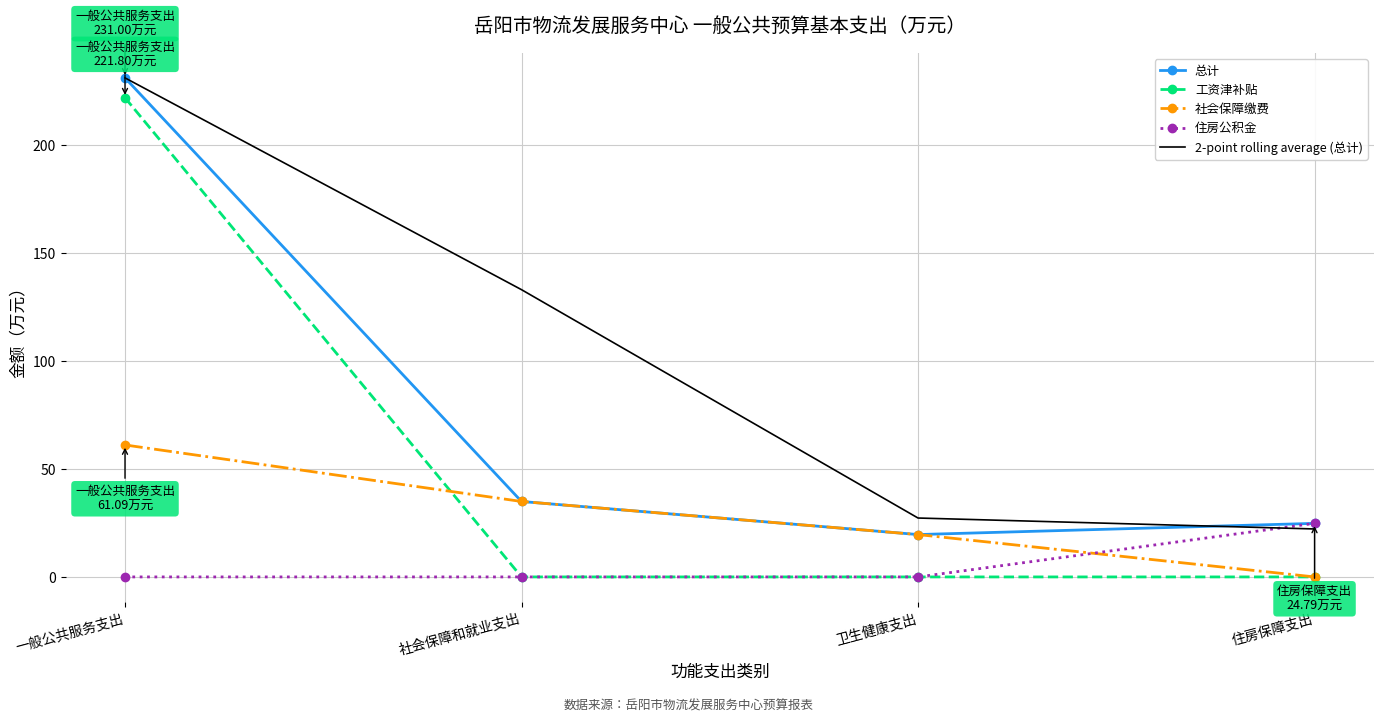

Which series ends up on top after the final intersection of 住房公积金 and 社会保障缴费?

住房公积金